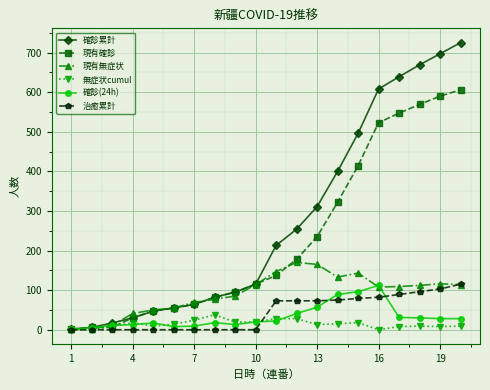

How many categories are shown in the chart?

20